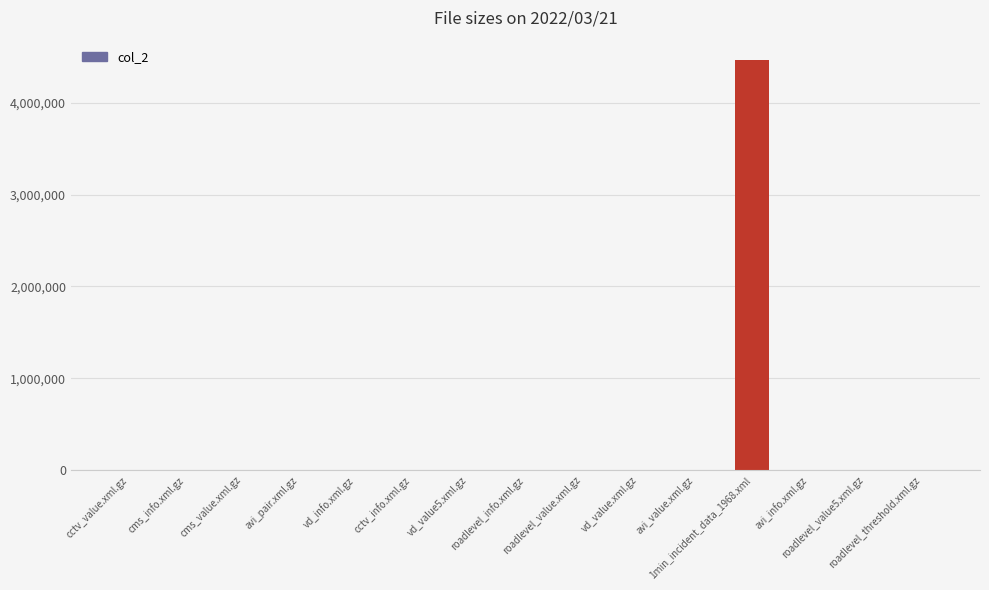

What is the greatest value displayed?

4461661